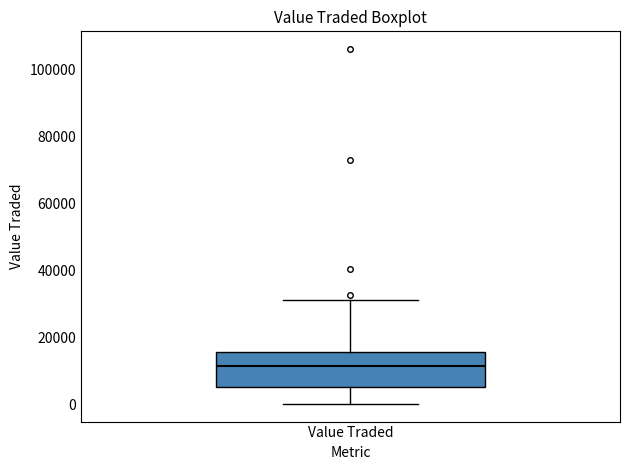

Read this box plot against the y-axis: the position of the median line, the range covered by the box, and the ends of both whiskers. The values are not printed on the chart, so give them approximately, as read against the axis.

median 12000, box 6000 to 16000, whiskers 0 to 32000